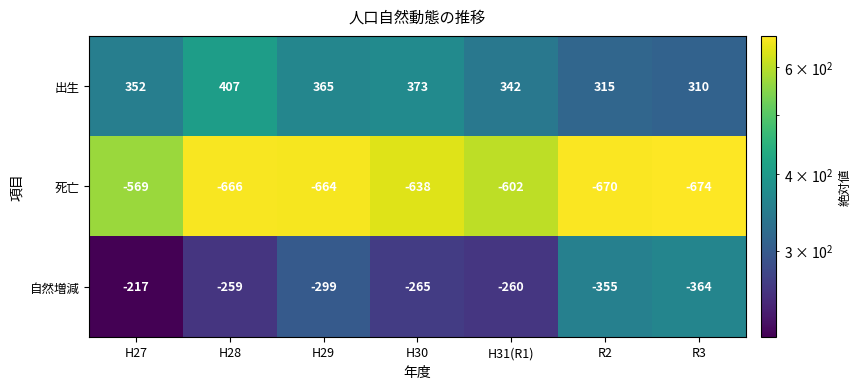

At which label does 死亡 first exceed -664?

H27